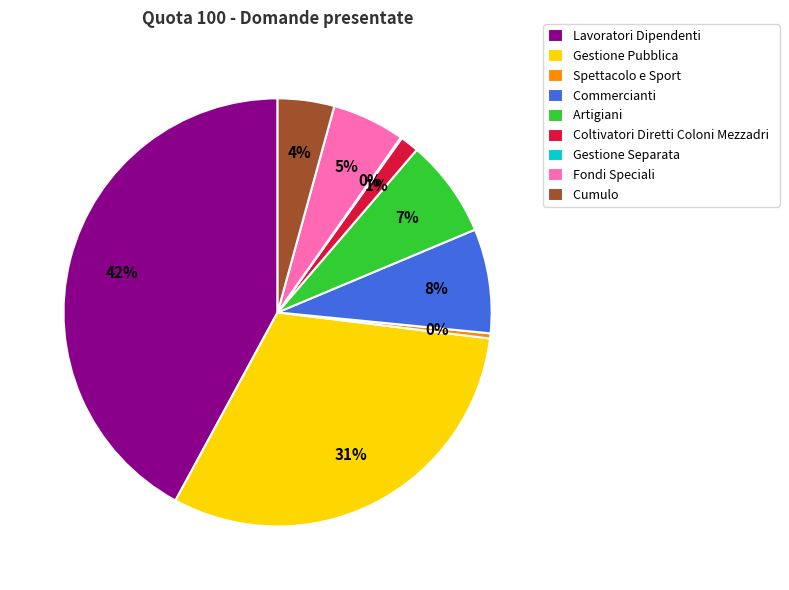

True or false: Fondi Speciali accounts for 5% of the total.

True